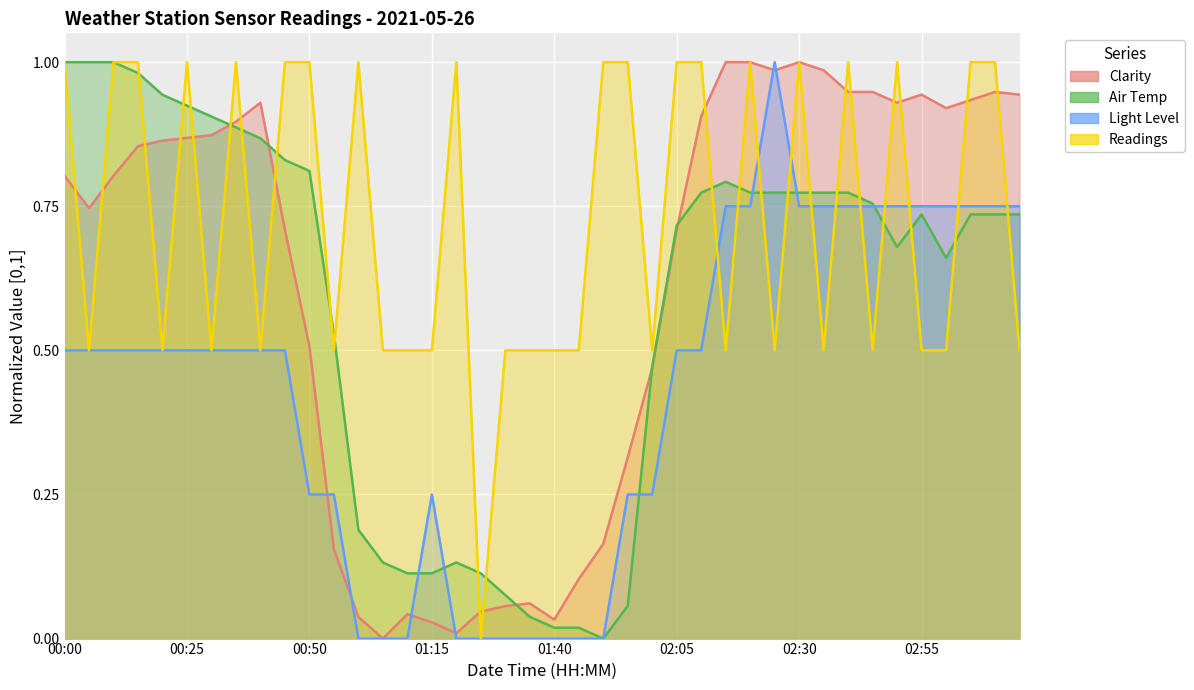

What is the maximum value for Light Level?

1.0